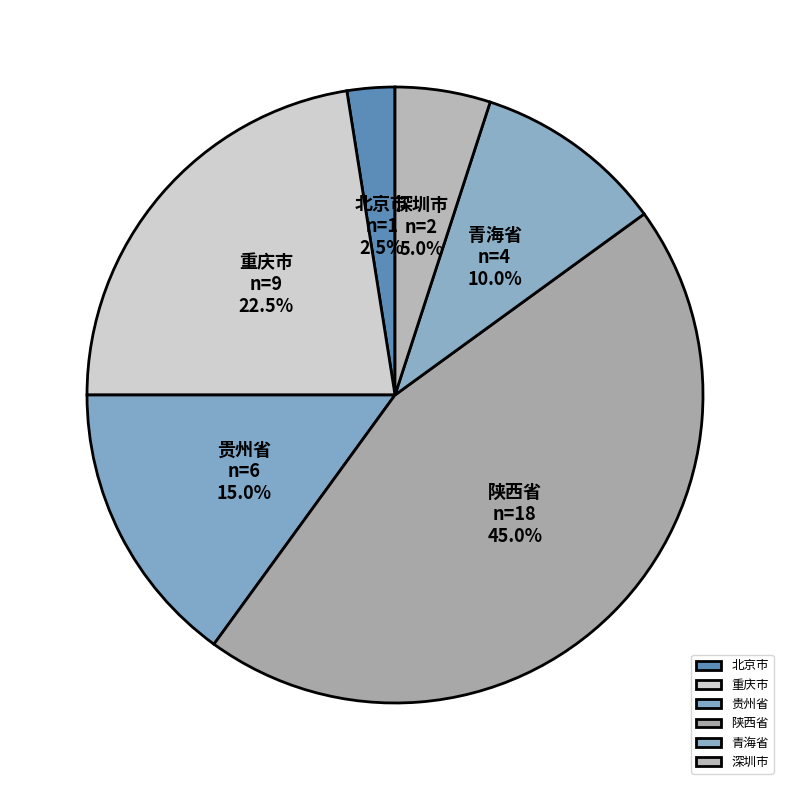

To the nearest percent, what is the average slice percentage?

17%